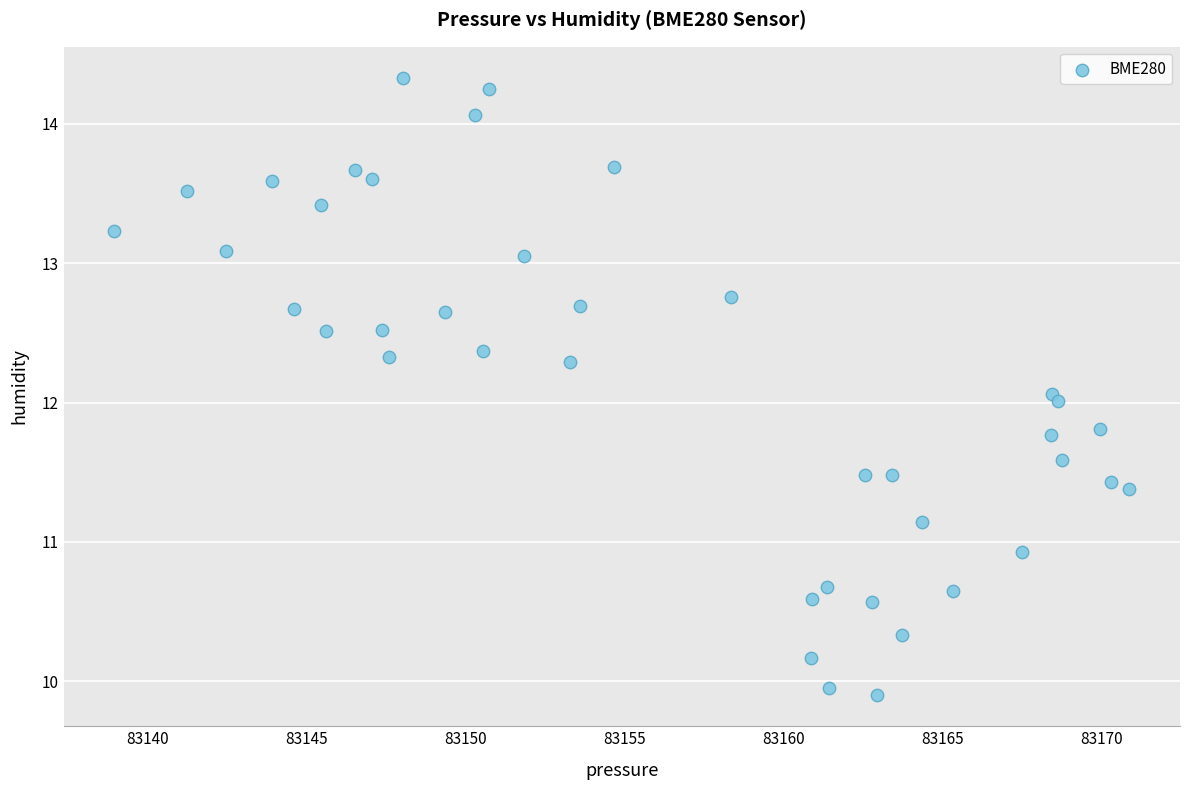

What is the range of Y values (max minus min)?

4.4